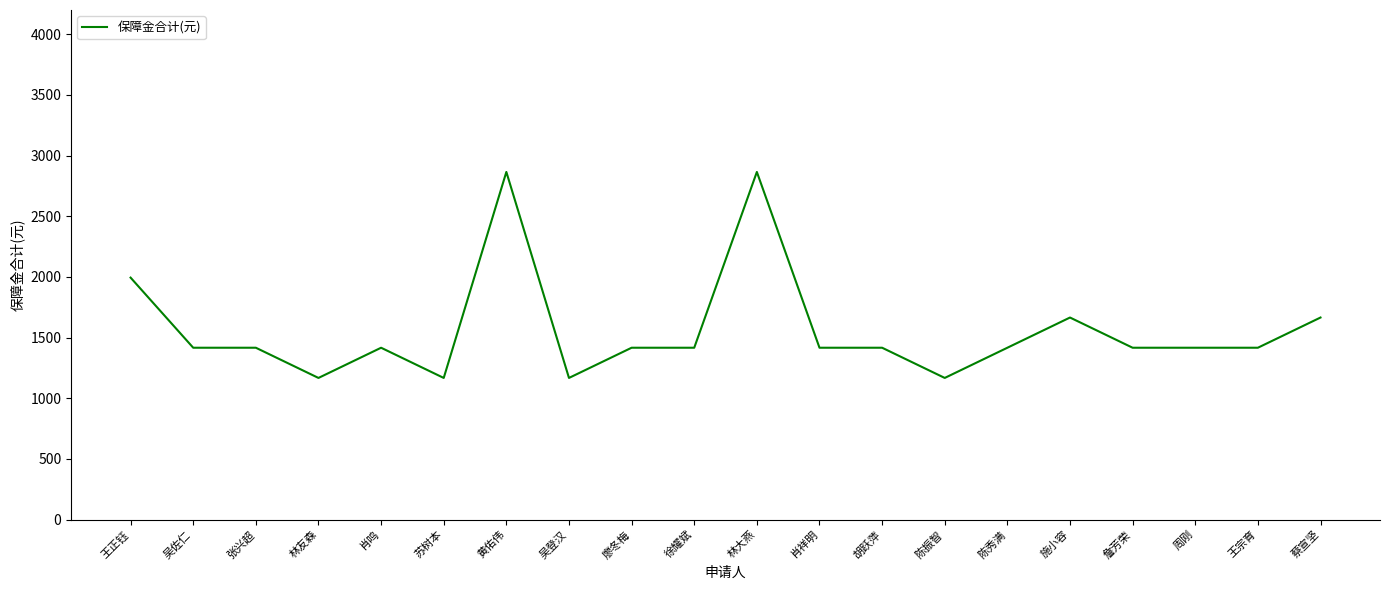

What is the difference between the maximum and minimum values?

1698